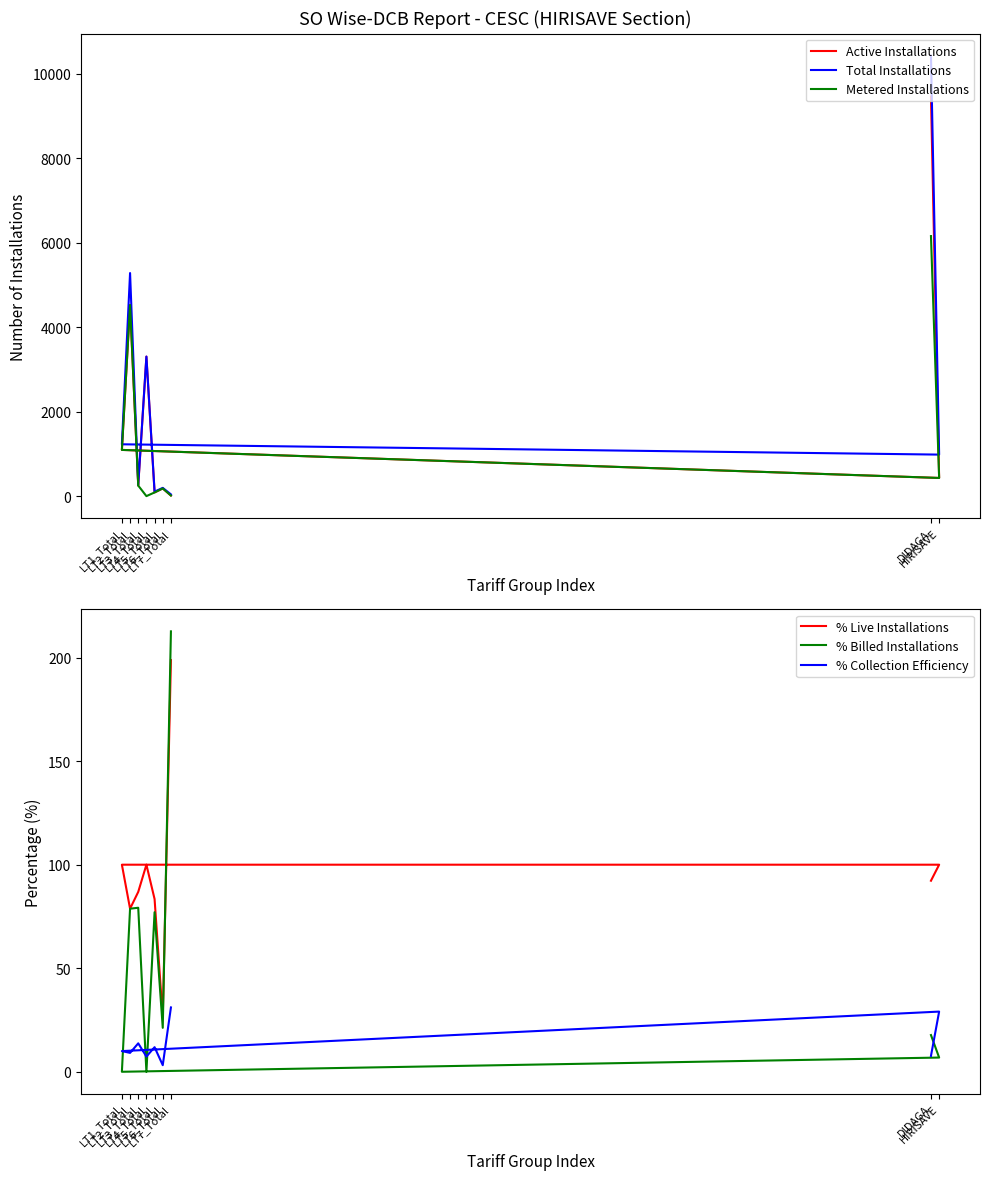

Does the chart have visible grid lines?

No